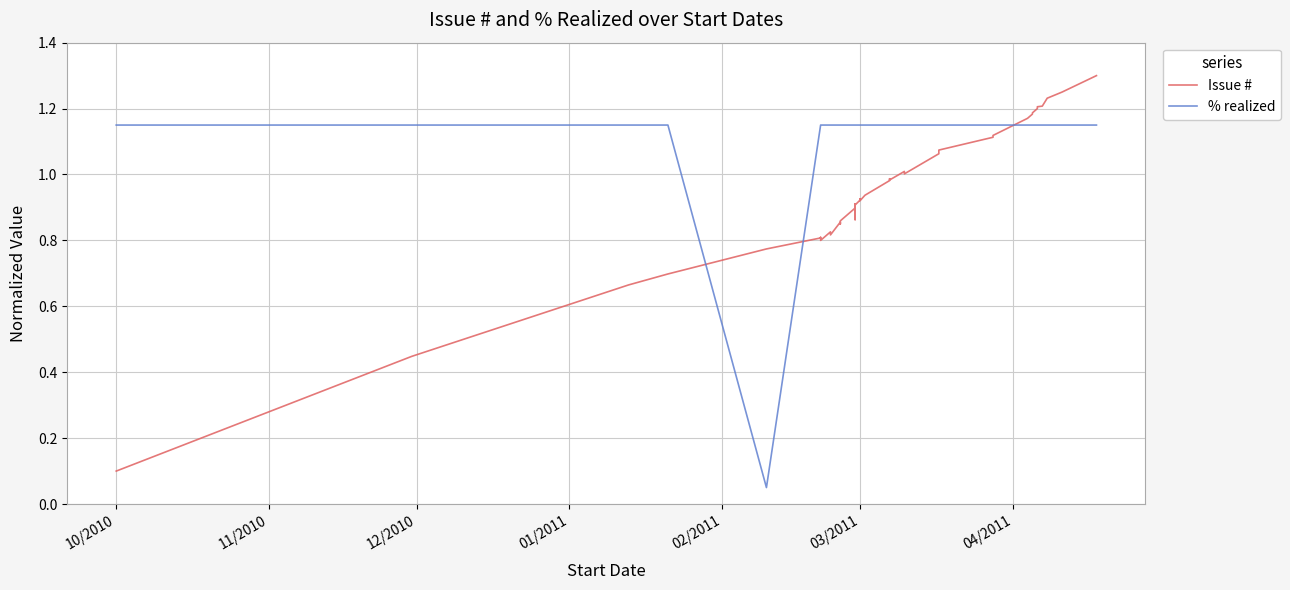

How many intersections are there between Issue # and % realized?

3